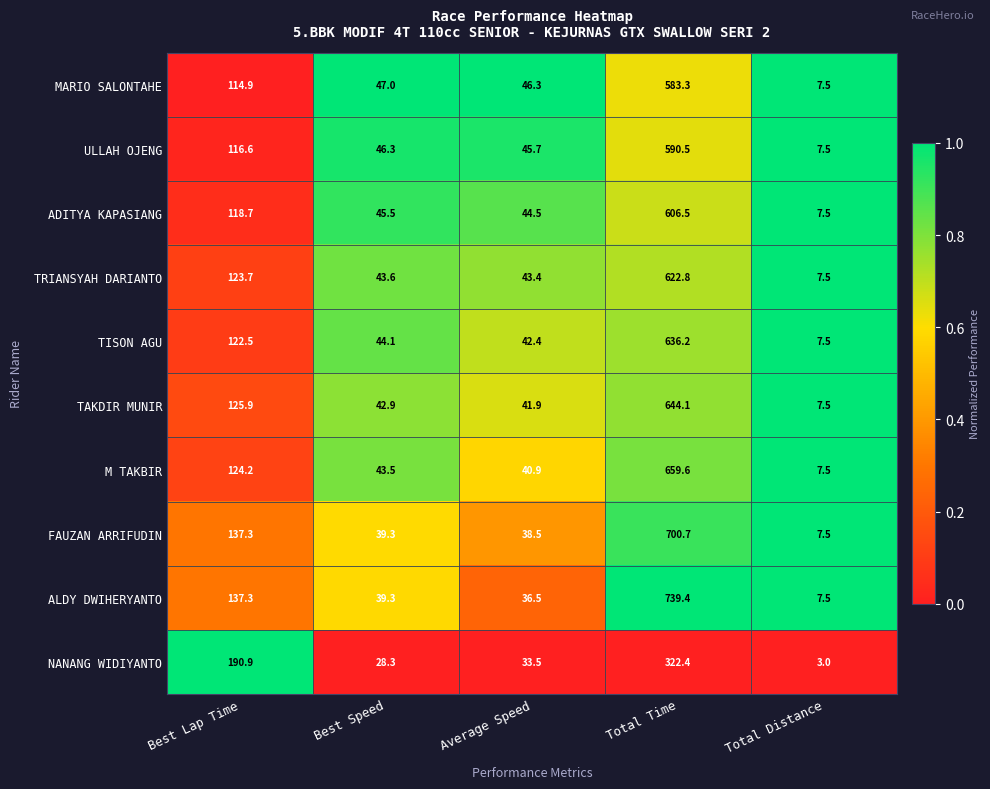

What is the approximate value of NANANG WIDIYANTO at Best Lap Time?

190.9